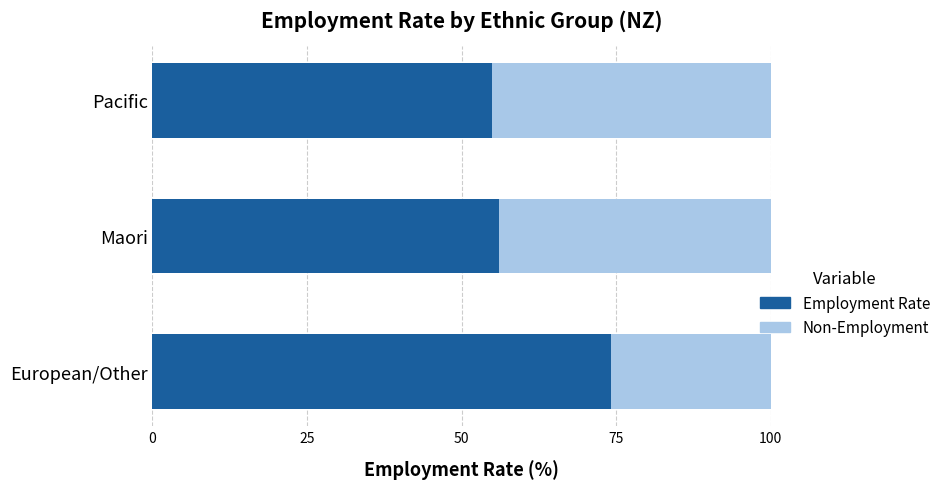

The Employment Rate series shows 56.1 at Maori. True or false?

True